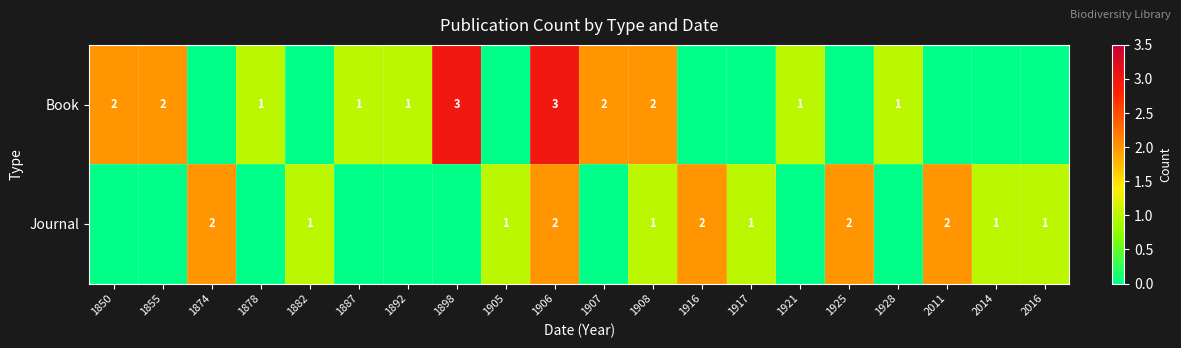

Is it true that Book equals 2 at 1850?

True